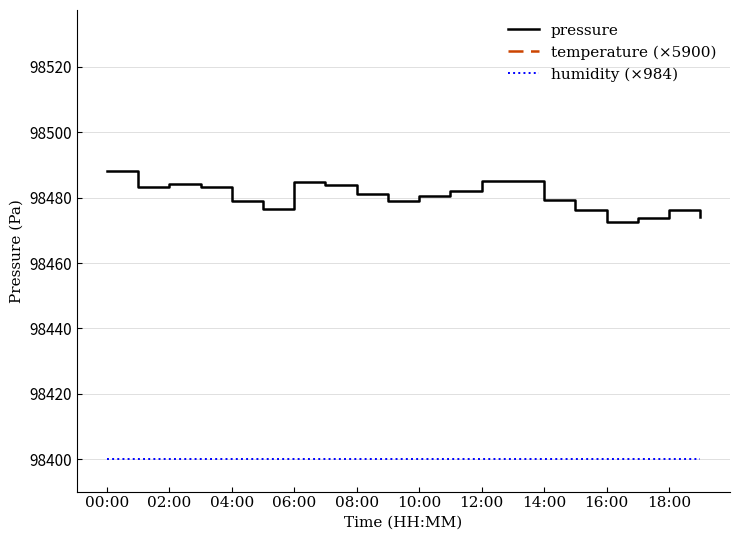

True or false: humidity (×984) and pressure cross at least once.

False